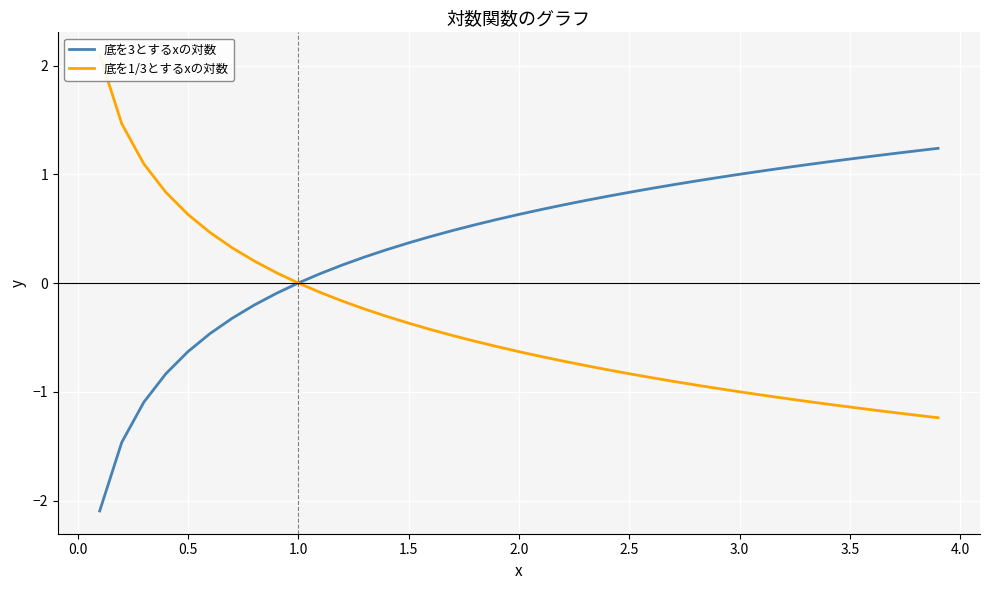

How many data points in 底を1/3とするxの対数 are less than 0?

29